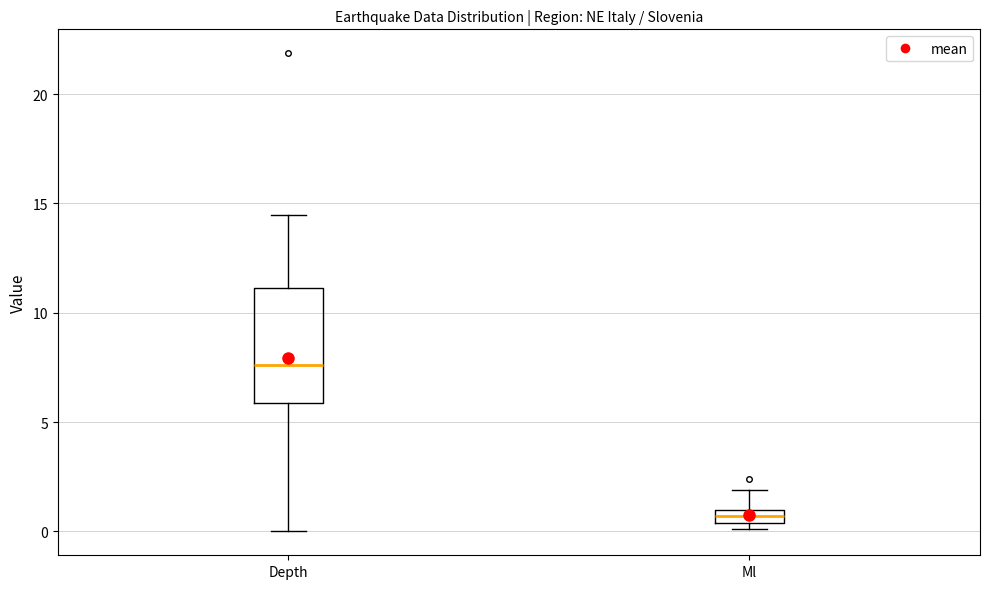

Where is the upper edge of the box for Depth on the y-axis? The values are not printed on the chart, so give them approximately, as read against the axis.

11.0